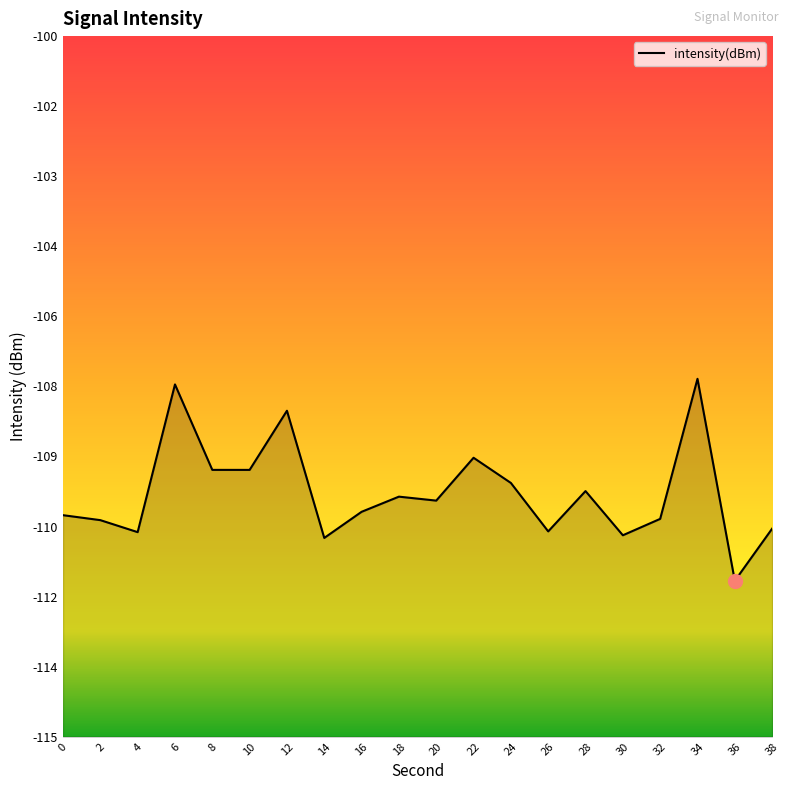

Which has a higher value, 12 or 16?

12